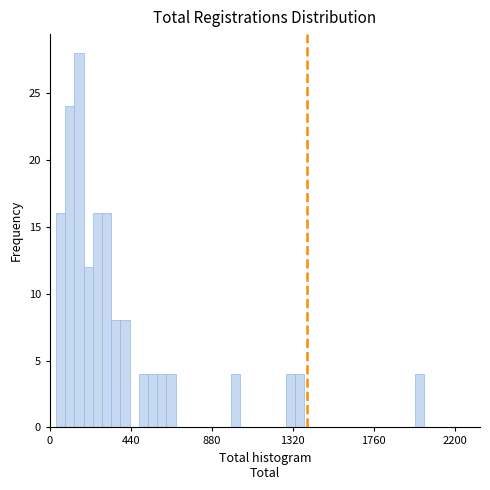

Read against the x-axis, roughly where is the centre of the tallest bar?

150